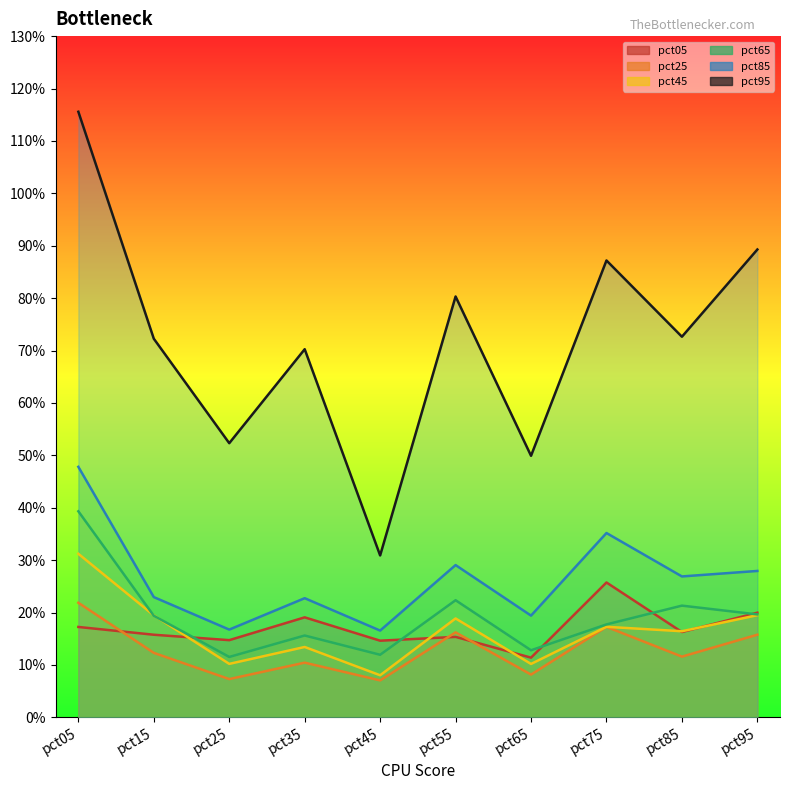

True or false: pct45 and pct25 intersect in this chart.

False